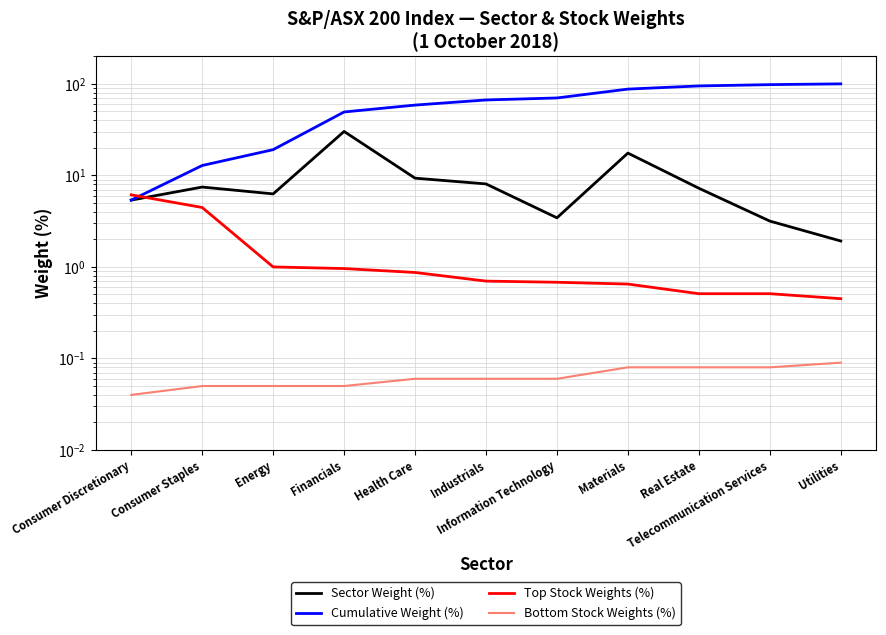

What is the difference between the highest and lowest values at Telecommunication Services?

98.0